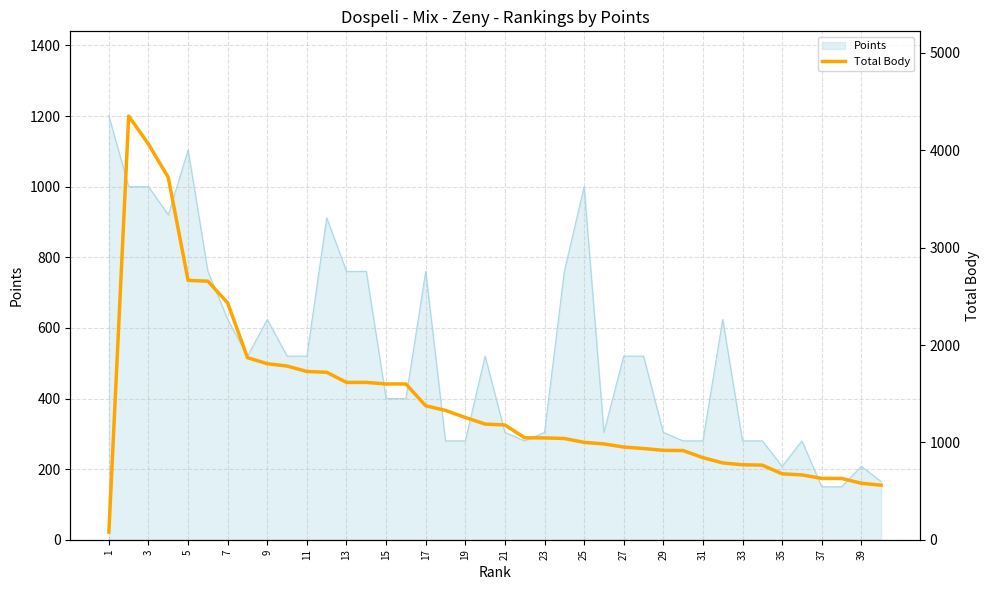

Reading right to left, extract all data points from this chart.

560	580	630	630	666	677	766	770	789	843	916	918	937	952	984	1000	1040	1046	1047	1179	1188	1256	1328	1376	1600	1600	1616	1616	1720	1728	1784	1808	1870	2432	2656	2664	3720	4064	4352	79